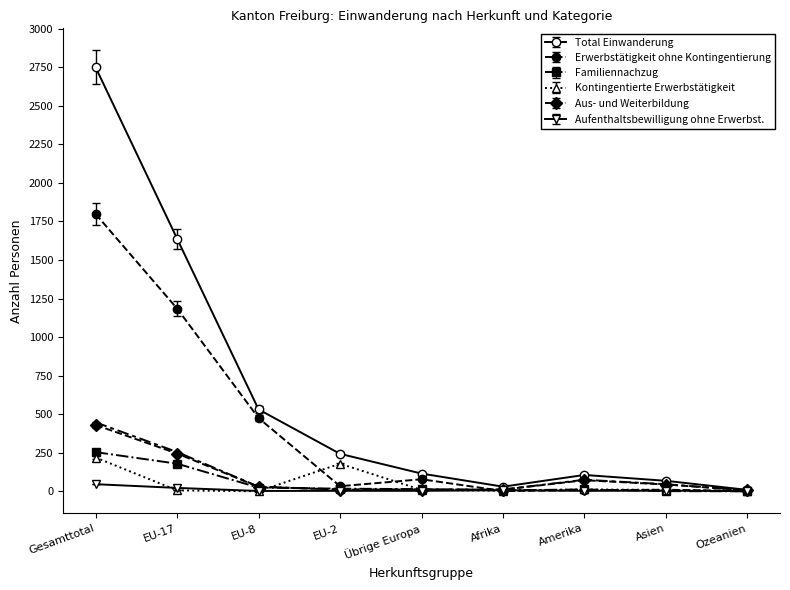

The value of Erwerbstätigkeit ohne Kontingentierung at EU-8 is 117. True or false?

False